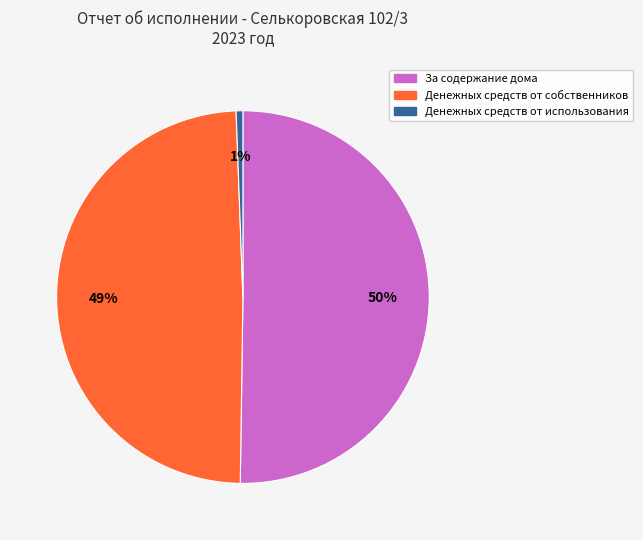

To the nearest percent, what is the average slice percentage?

33%